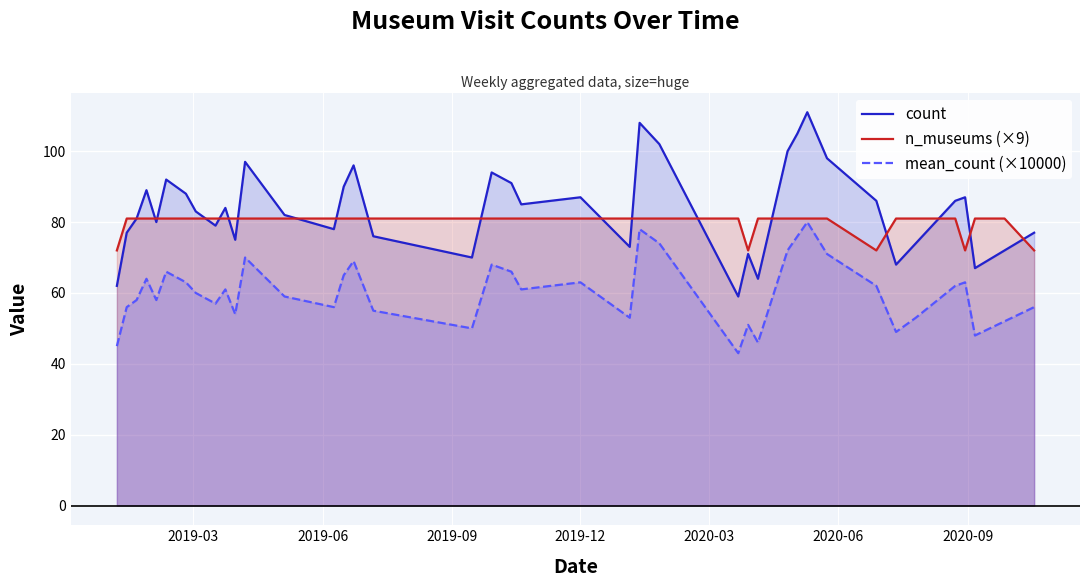

True or false: mean_count (×10000) and count intersect in this chart.

False